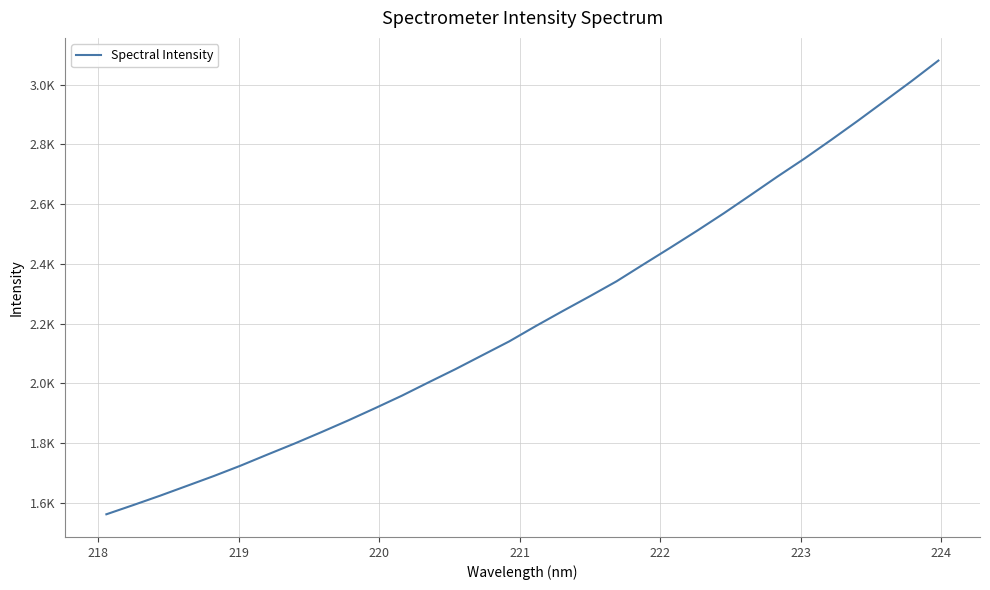

True or false: the data has more than 0 interior local peaks.

False